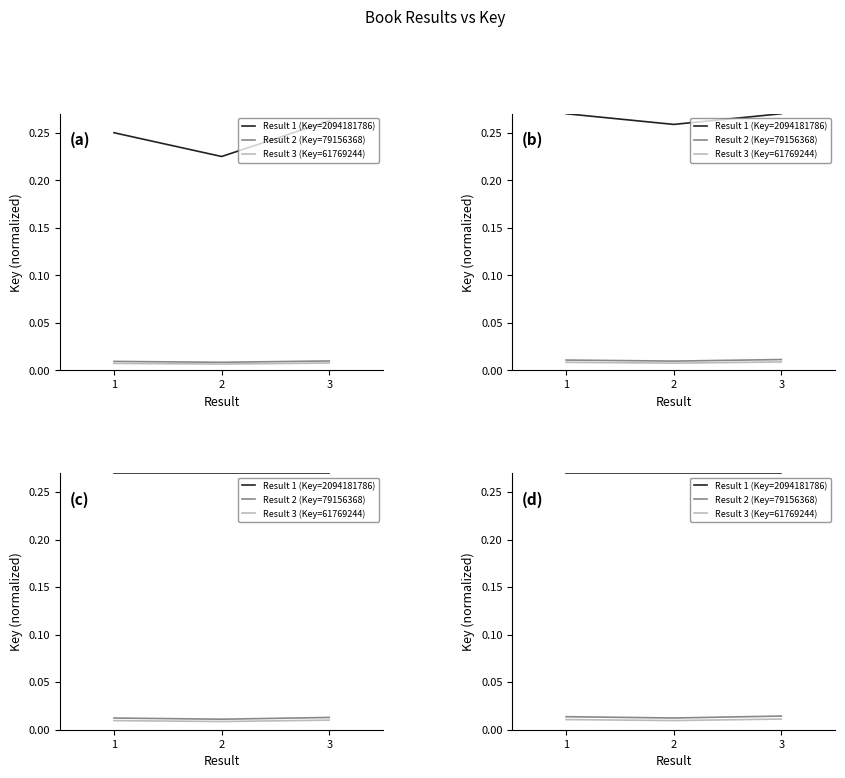

Count the Result 2 (Key=79156368) values in the range 0 to 1.

3